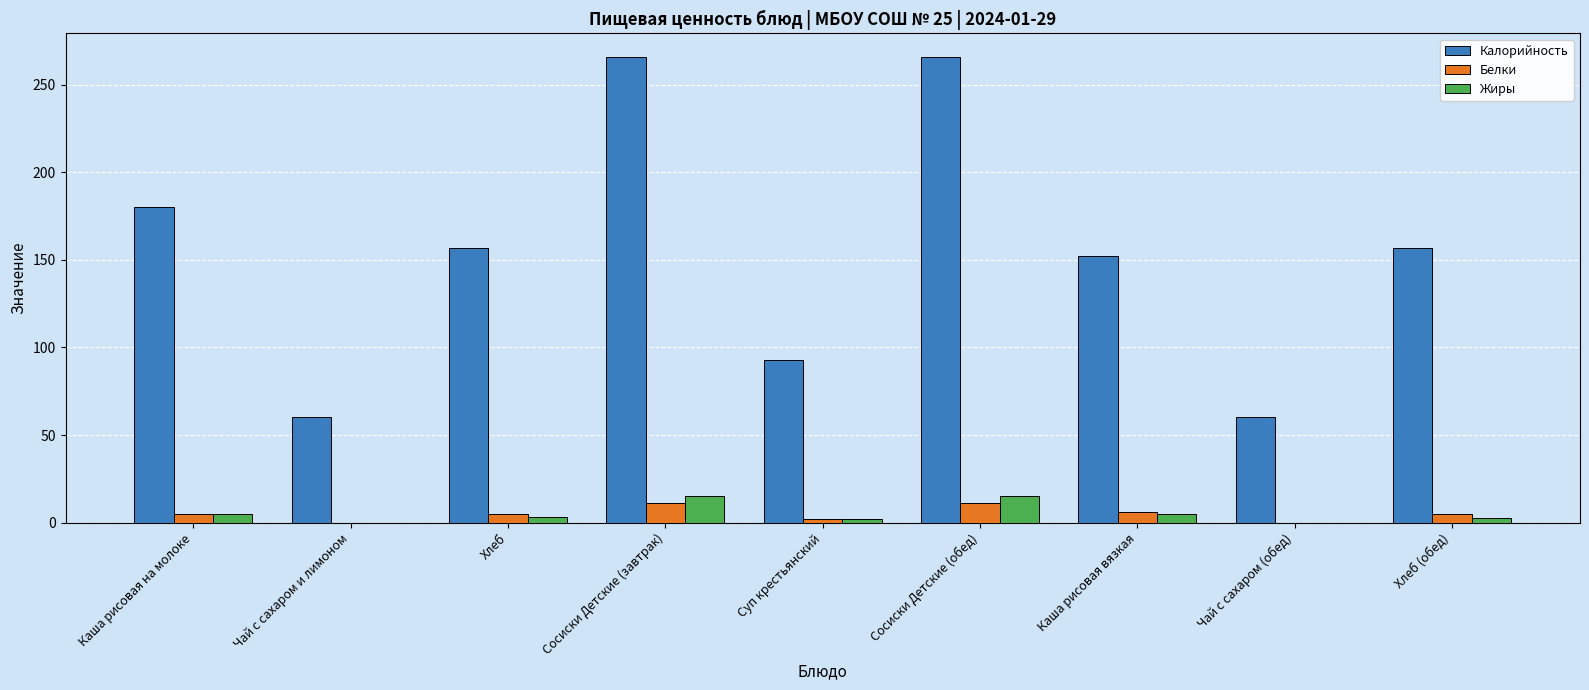

What is the total value across all series at Хлеб (обед)?

164.7